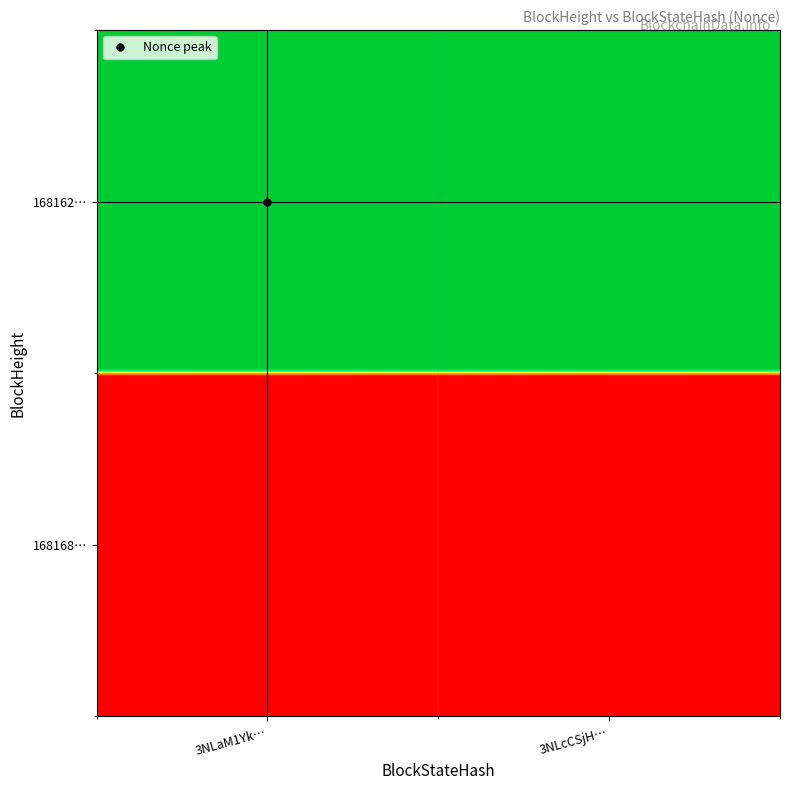

Reading left to right, list all the values displayed in this chart.

168168: 0	0
168162: 21452	21452